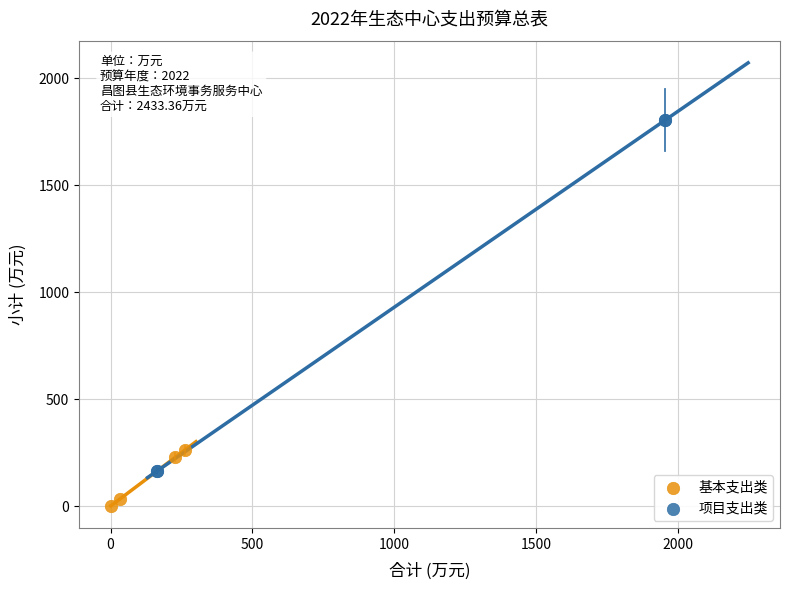

What are all the series names shown in the legend?

基本支出类, 项目支出类